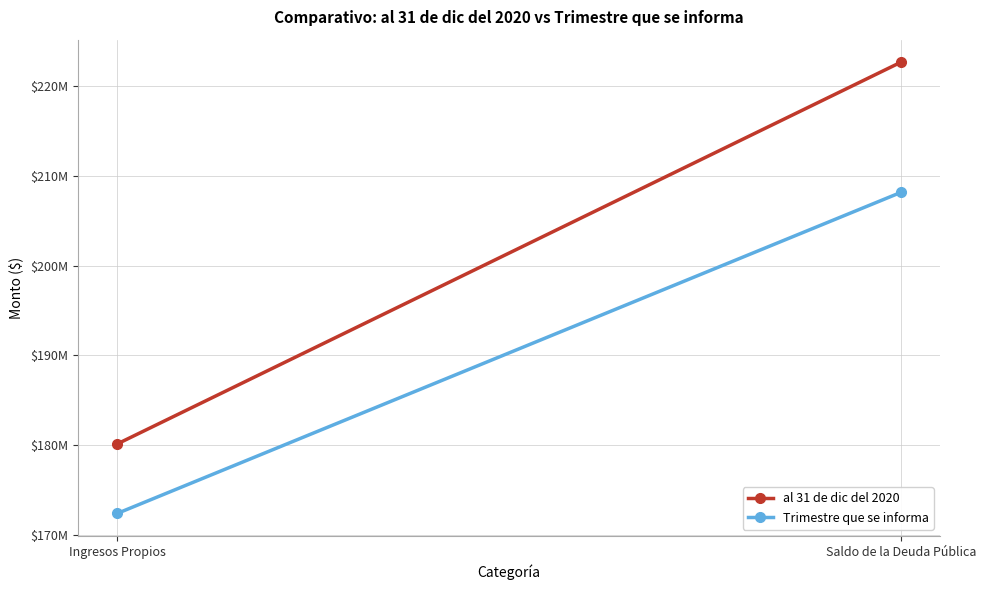

The value of Trimestre que se informa at Saldo de la Deuda Pública is 373485614.3. True or false?

False